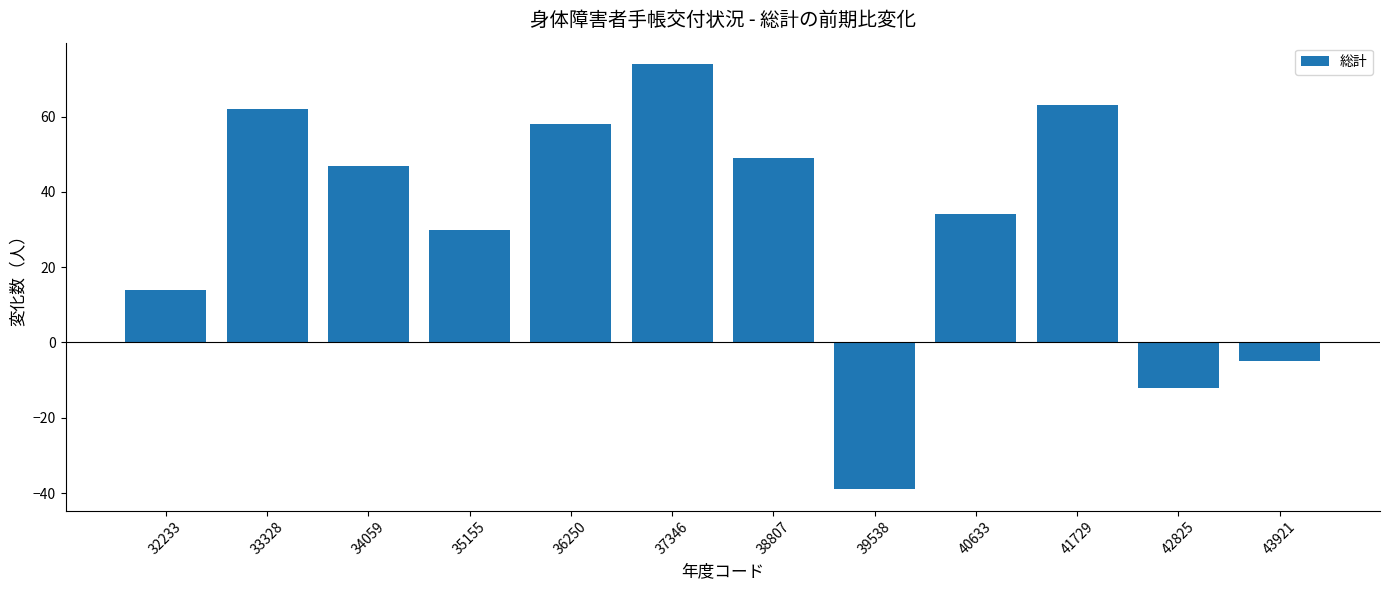

How many bars are there in total?

12